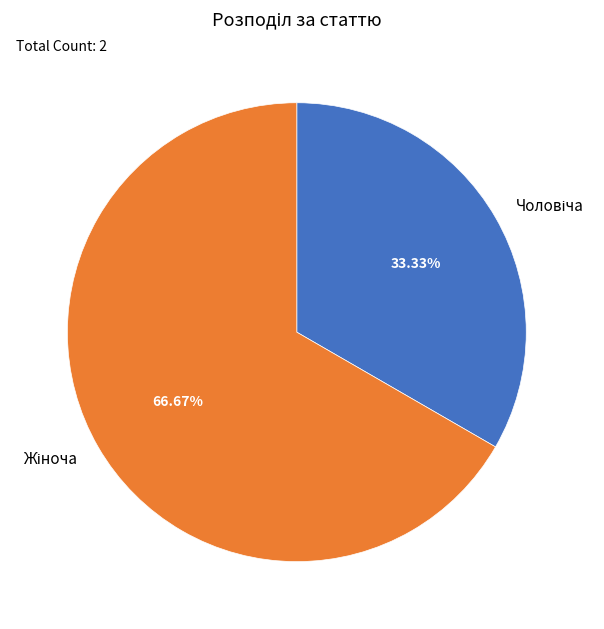

Is there any slice that represents more than half of the pie?

Yes